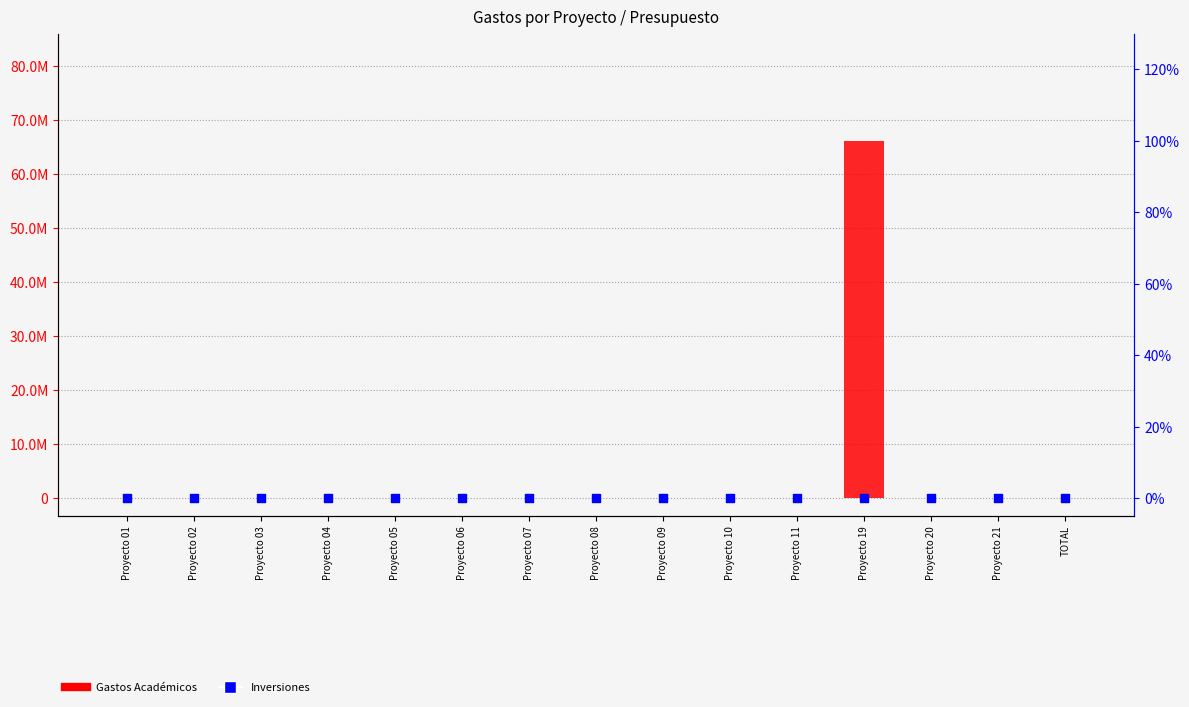

Which series contains the highest Y value?

Gastos Académicos